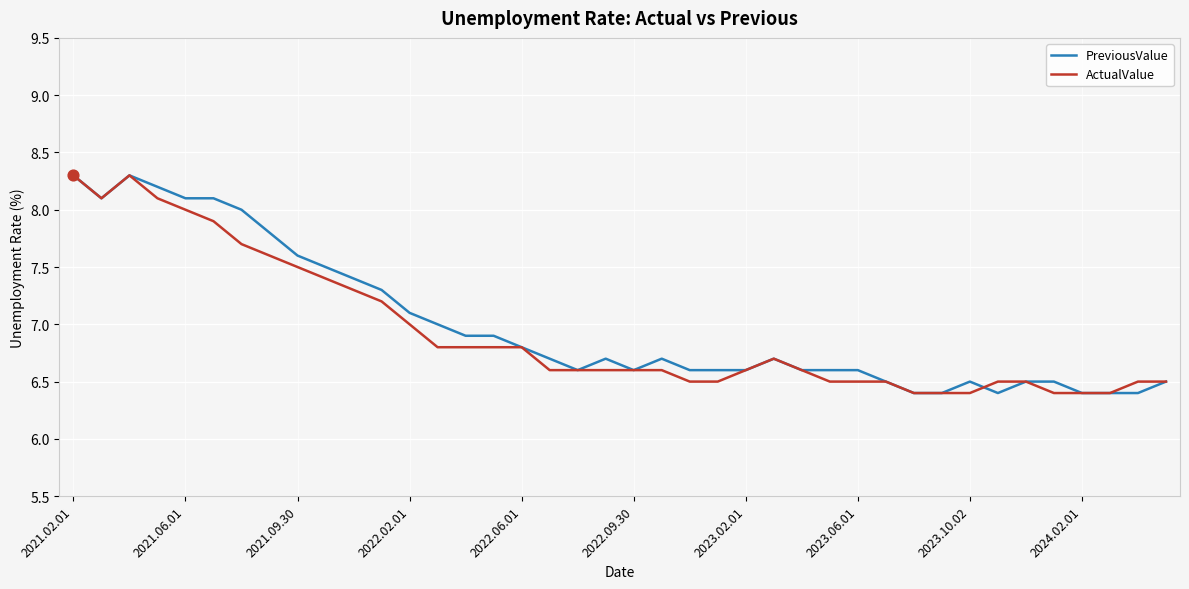

What is the minimum value for ActualValue?

6.4